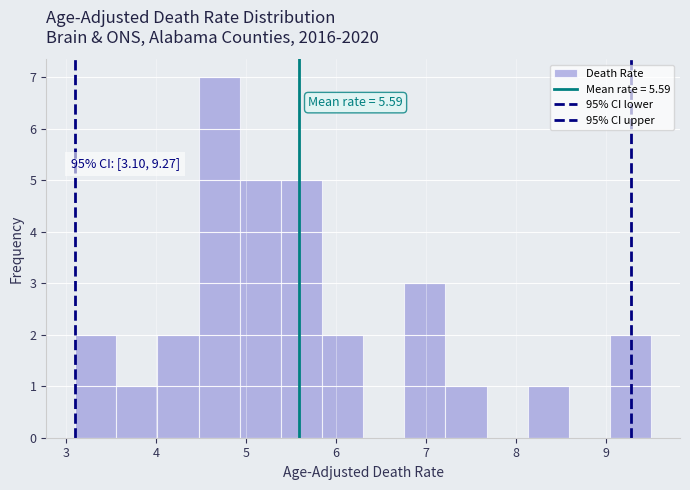

Which range on the x-axis has the tallest bar?

4.5 to 4.9